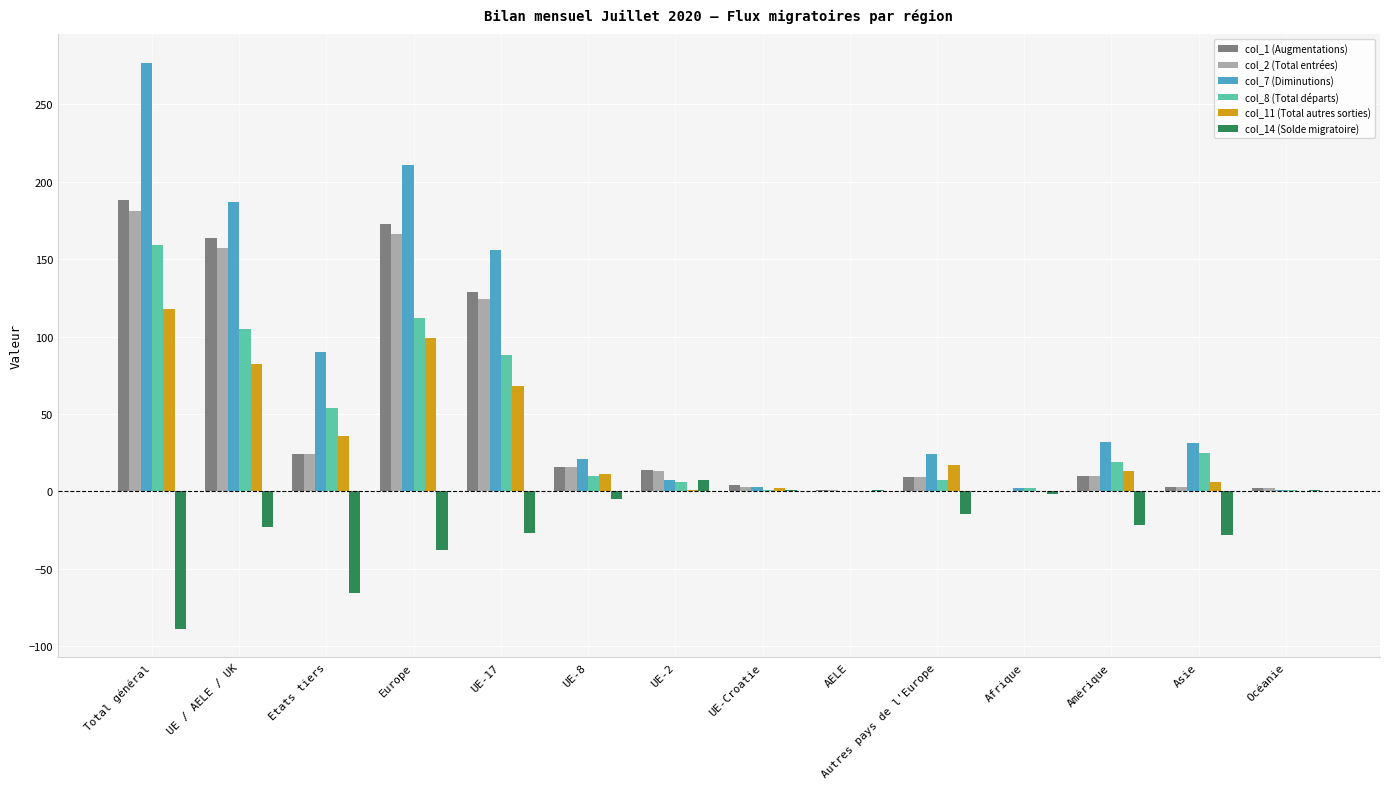

At which category is the sum across all series the highest?

Total général